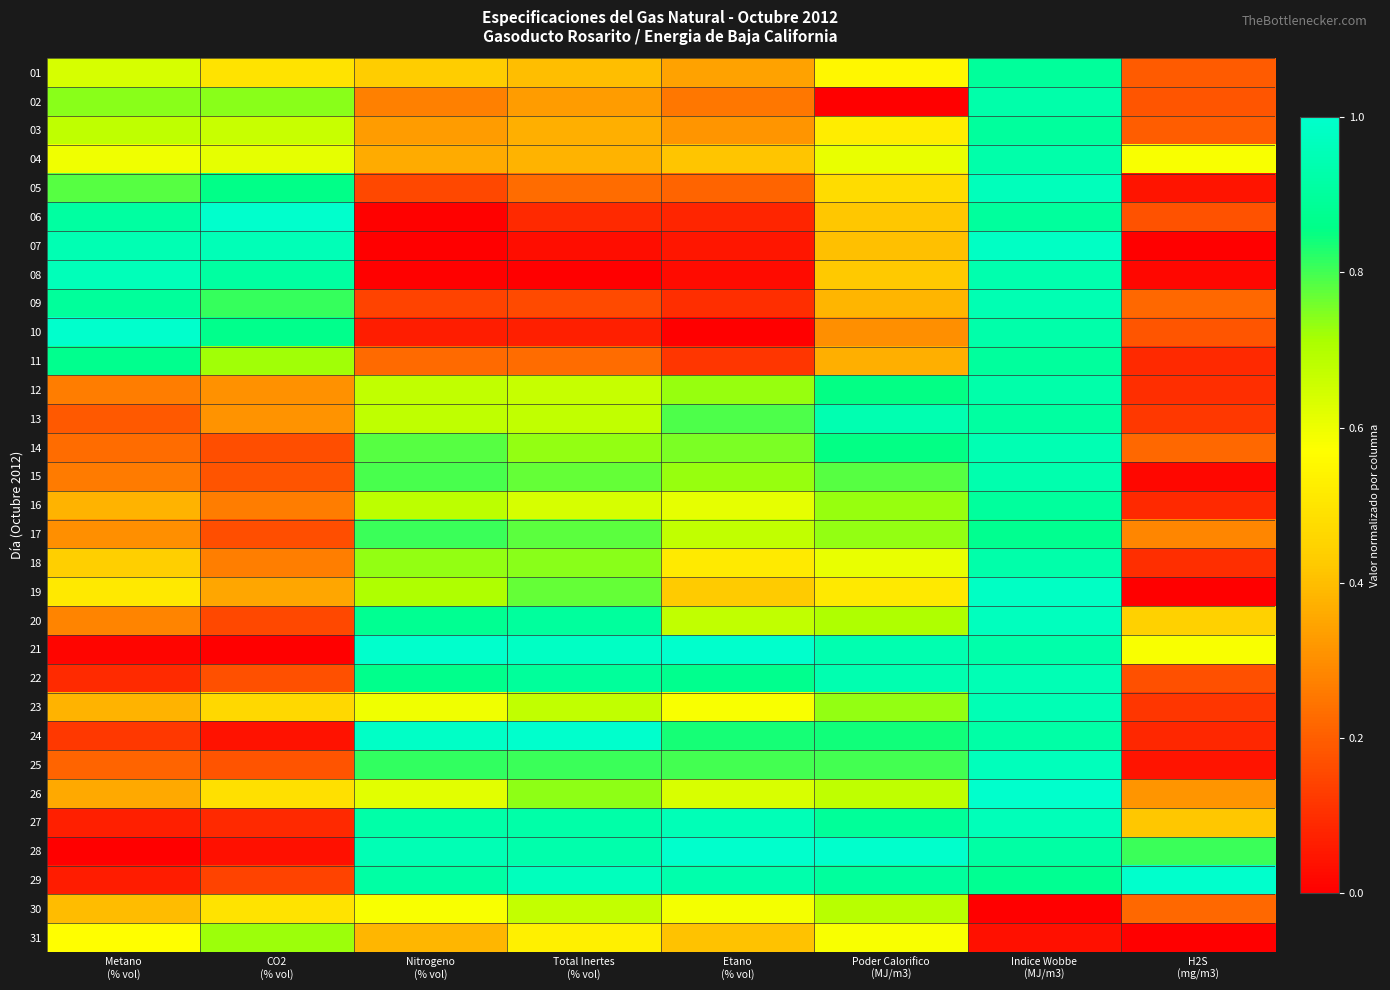

At which category is the sum across all series the highest?

Indice Wobbe
(MJ/m3)